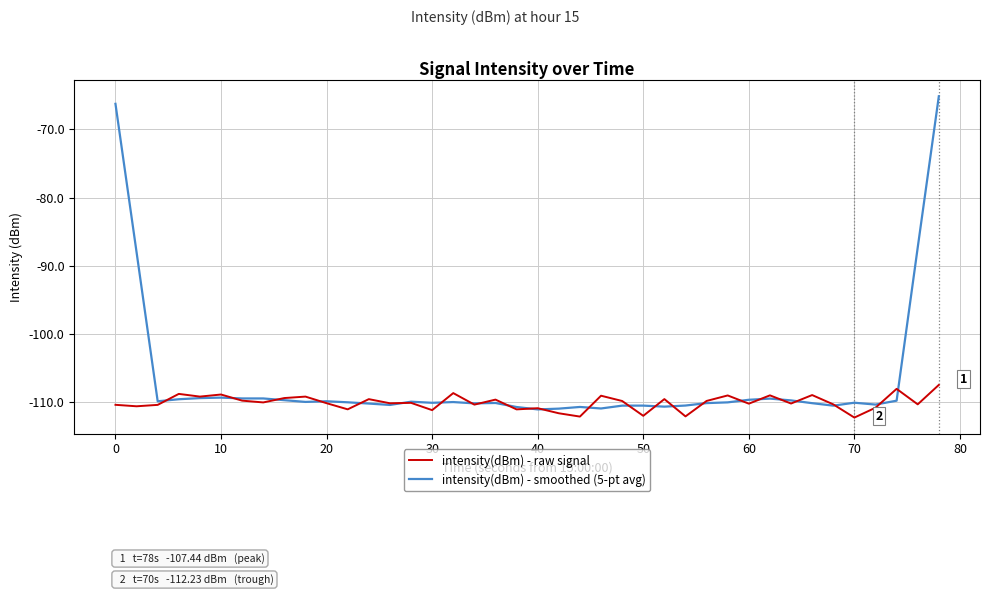

Rank the series by their average value, from highest to lowest.

intensity(dBm) - smoothed (5-pt avg), intensity(dBm) - raw signal